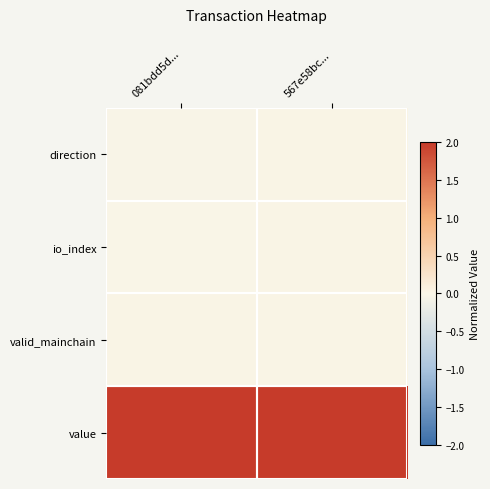

Reading left to right, extract all data points from this chart.

direction: 081bdd5d...=-0.0	567e58bc...=0.0
io_index: 081bdd5d...=0.0	567e58bc...=0.0
valid_mainchain: 081bdd5d...=0.0	567e58bc...=0.0
value: 081bdd5d...=2.0	567e58bc...=2.0